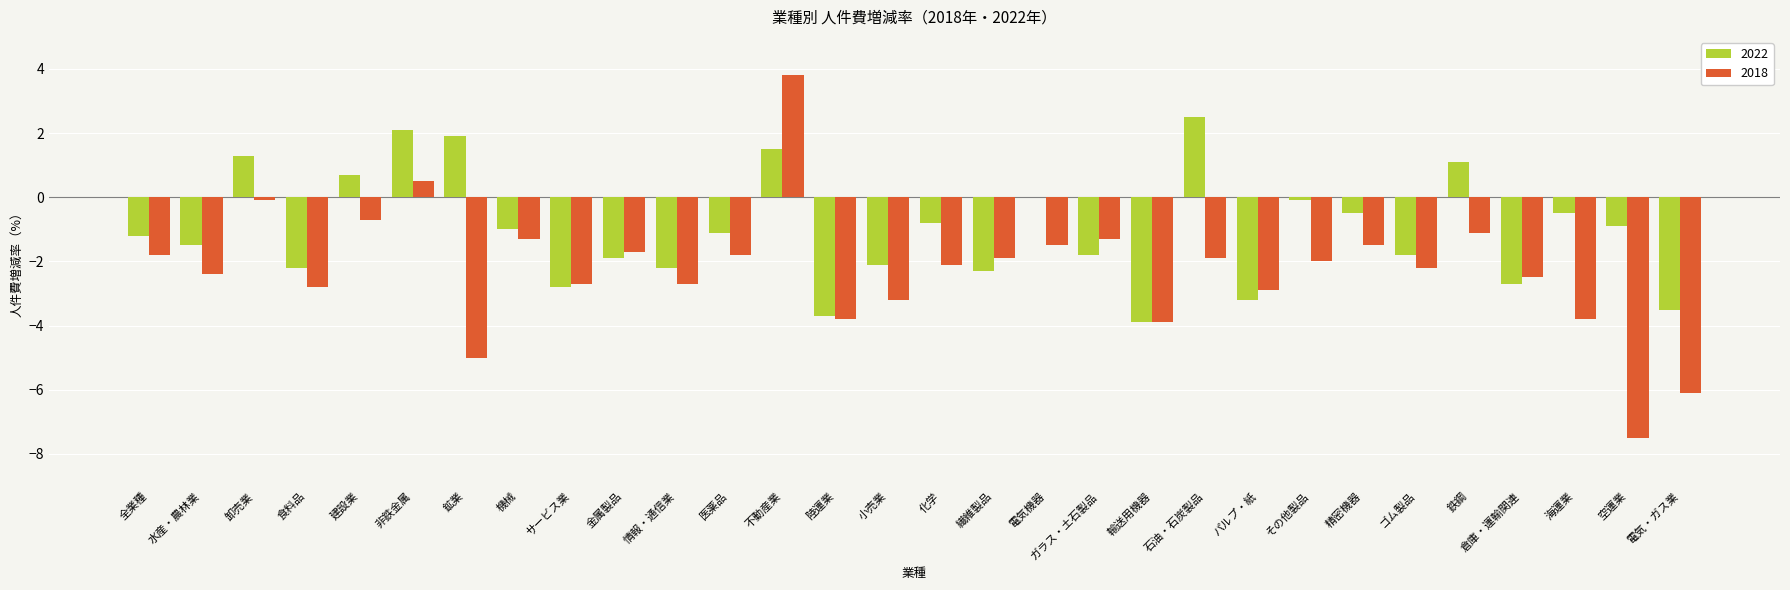

Is the value of 2018 at 輸送用機器 greater than the value of 2022 at 医薬品?

No